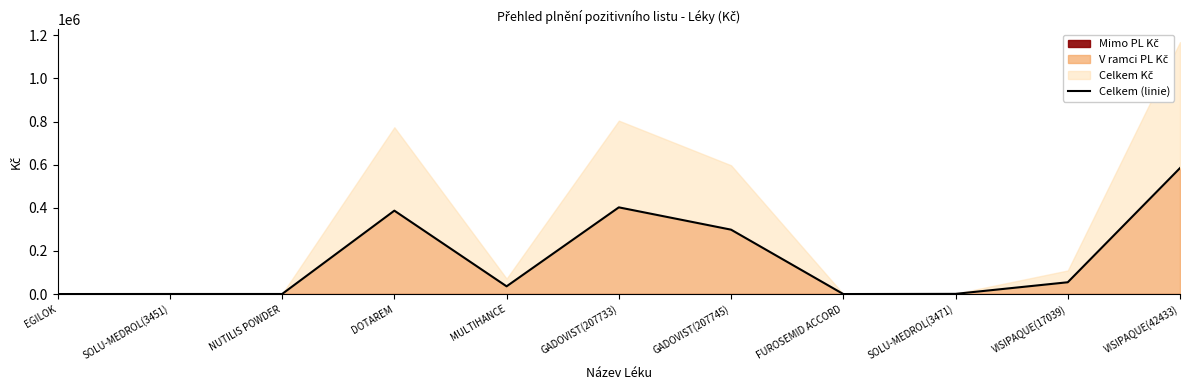

What is the value of the 11th point from the left?

584172.6